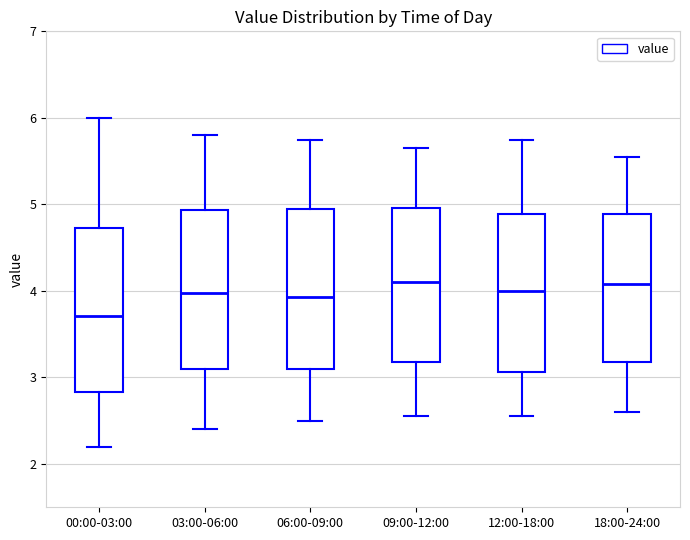

Reading left to right, read every box against the y-axis: the position of its median line, the range the box covers, and the ends of its whiskers. The values are not printed on the chart, so give them approximately, as read against the axis.

00:00-03:00: median 3.7, box 2.8 to 4.7, whiskers 2.2 to 6.0
03:00-06:00: median 4.0, box 3.1 to 4.9, whiskers 2.4 to 5.8
06:00-09:00: median 3.9, box 3.1 to 5.0, whiskers 2.5 to 5.8
09:00-12:00: median 4.1, box 3.2 to 5.0, whiskers 2.6 to 5.7
12:00-18:00: median 4.0, box 3.1 to 4.9, whiskers 2.6 to 5.8
18:00-24:00: median 4.1, box 3.2 to 4.9, whiskers 2.6 to 5.6